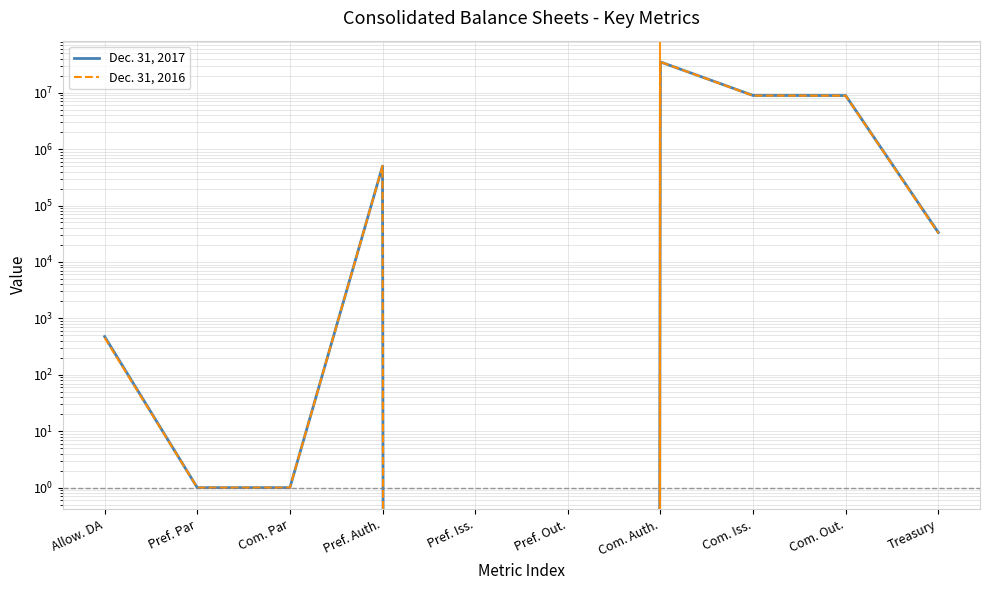

How many positive values does the Dec. 31, 2016 series have?

8